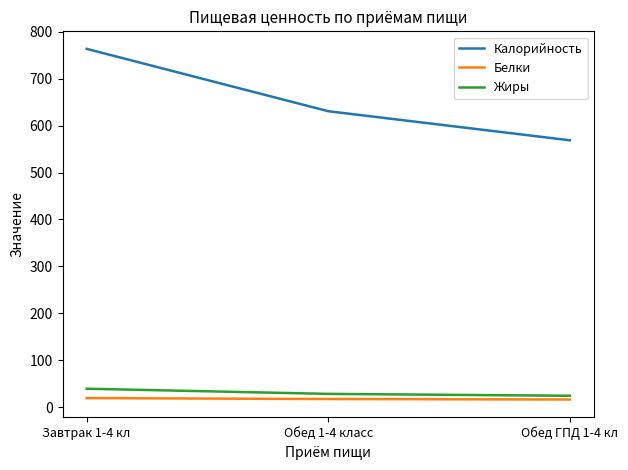

Which category has the lowest value in the Калорийность series?

Обед ГПД 1-4 кл